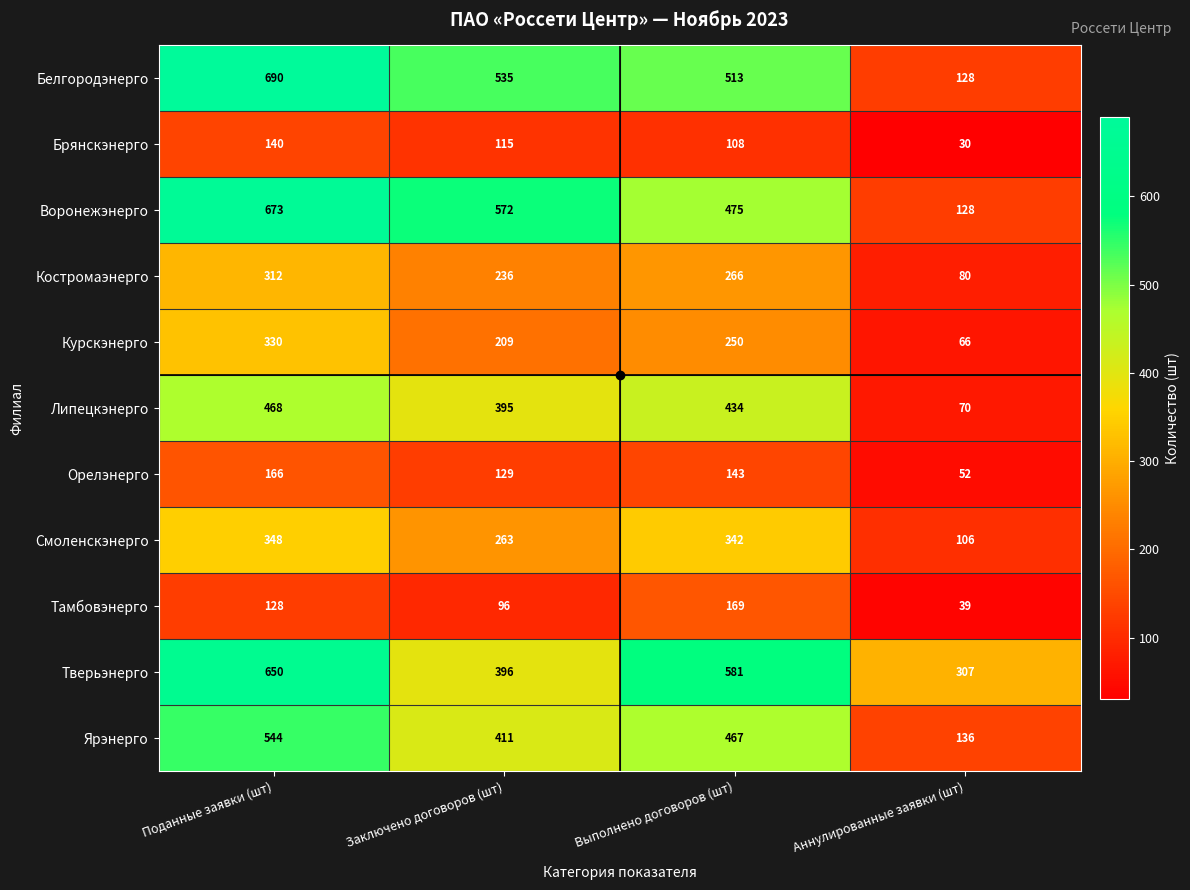

At which label does Курскэнерго reach its peak?

Поданные заявки (шт)